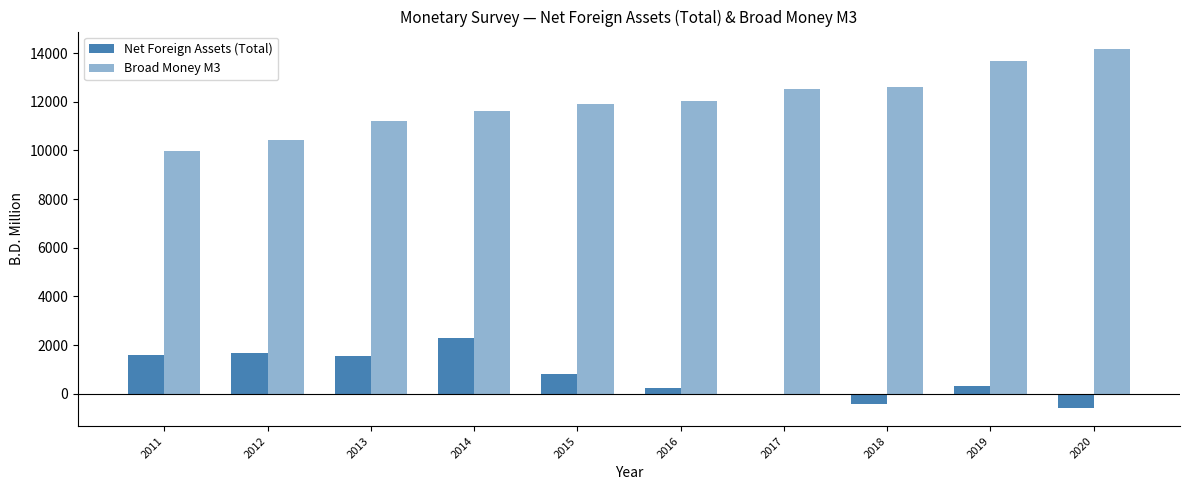

Count the number of data series in this chart.

2